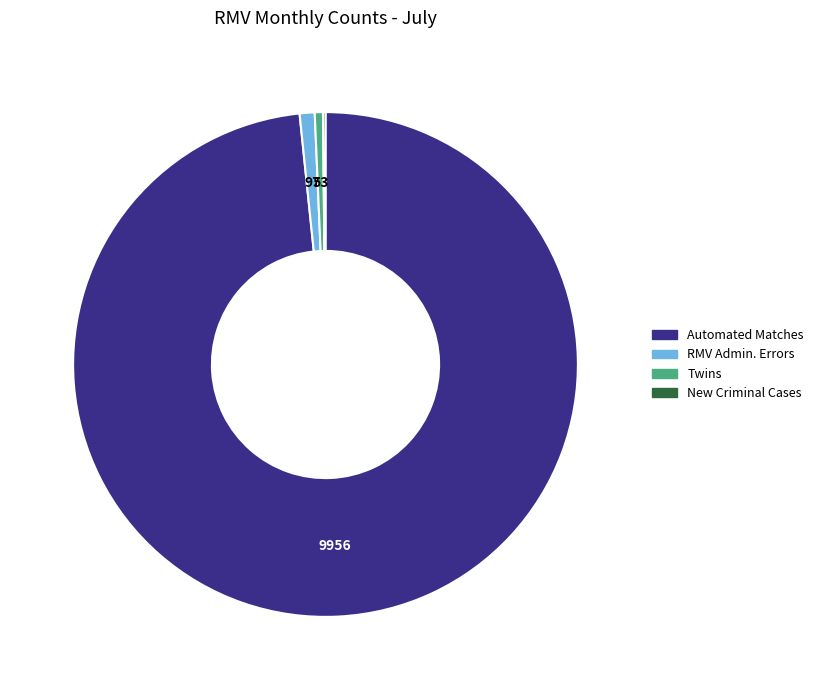

Is there a majority slice in this chart?

Yes